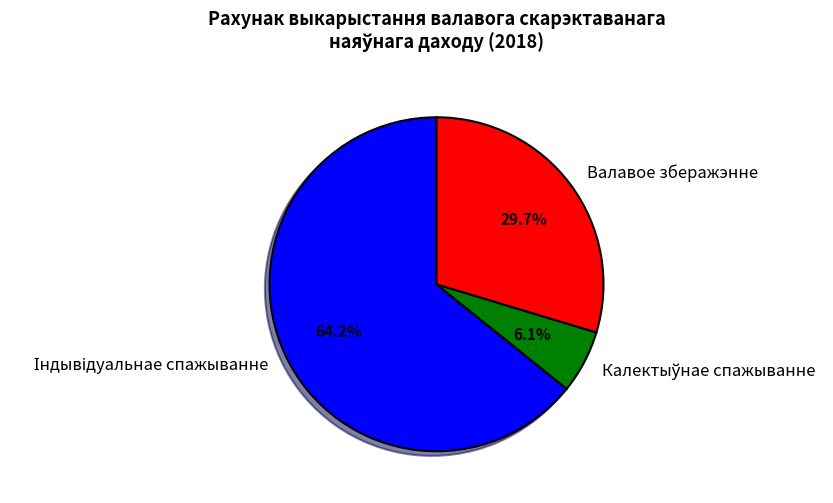

What portion of the pie excludes Валавое зберажэнне?

70.3%